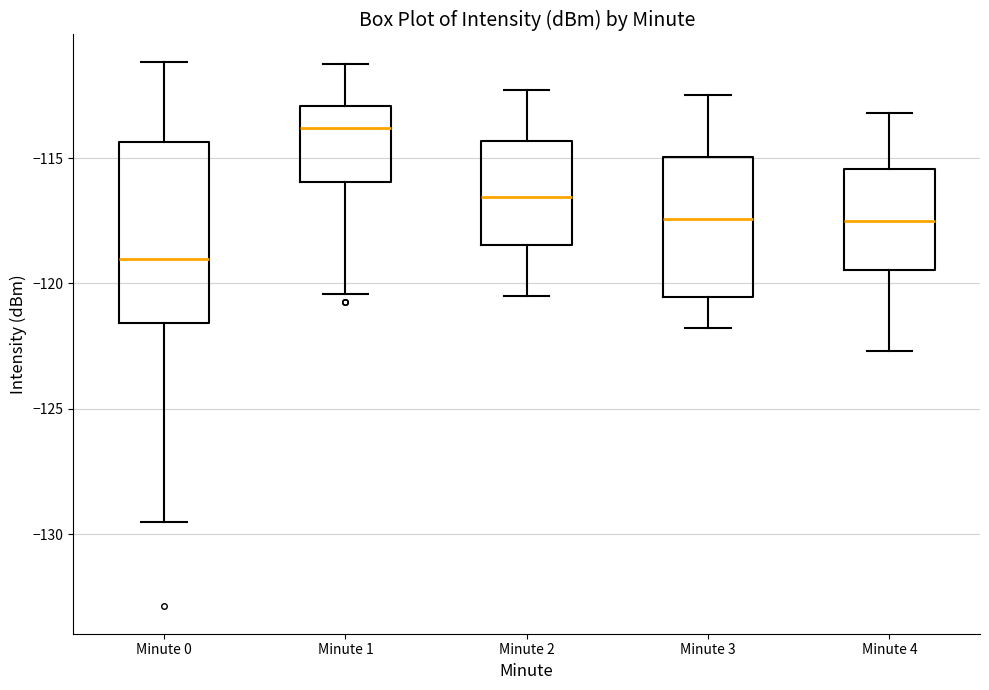

Reading left to right, read every box against the y-axis: the position of its median line, the range the box covers, and the ends of its whiskers. The values are not printed on the chart, so give them approximately, as read against the axis.

Minute 0: median -119.0, box -121.5 to -114.5, whiskers -129.5 to -111.0
Minute 1: median -114.0, box -116.0 to -113.0, whiskers -120.5 to -111.5
Minute 2: median -116.5, box -118.5 to -114.5, whiskers -120.5 to -112.5
Minute 3: median -117.5, box -120.5 to -115.0, whiskers -122.0 to -112.5
Minute 4: median -117.5, box -119.5 to -115.5, whiskers -122.5 to -113.0